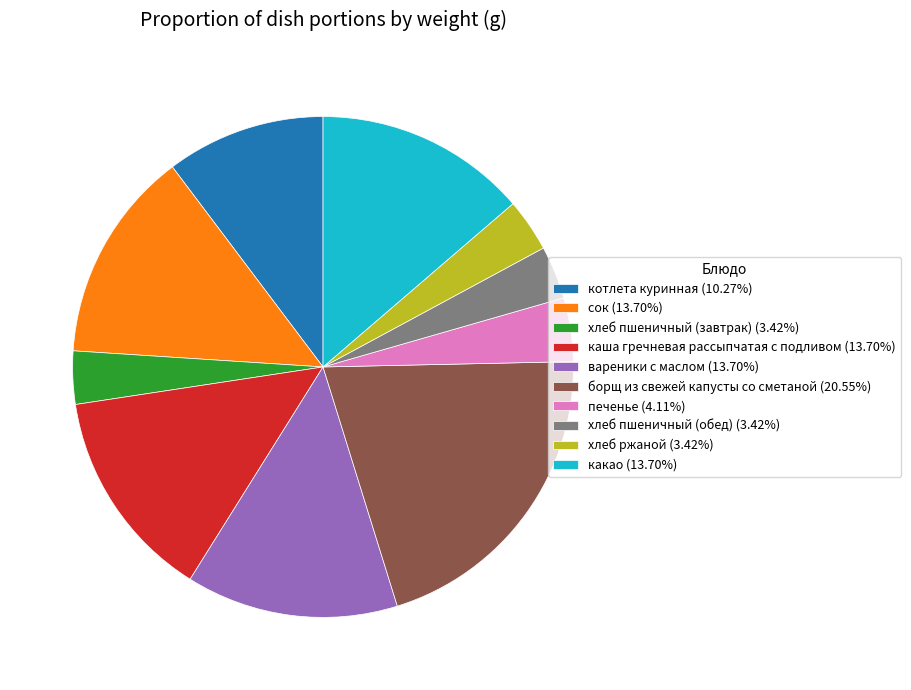

Count the number of slices in the pie.

10